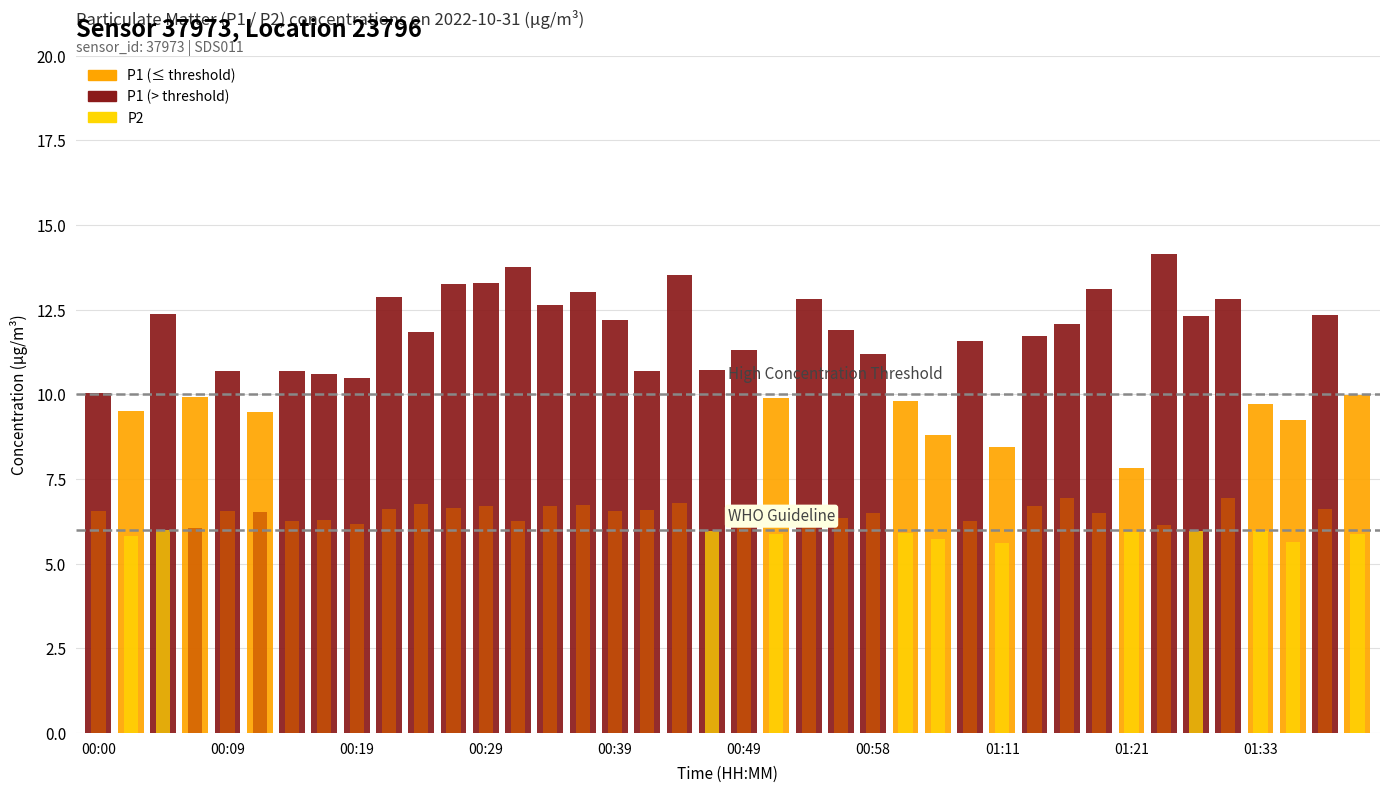

Between 00:17 and 00:19, which series saw the biggest shift?

P1